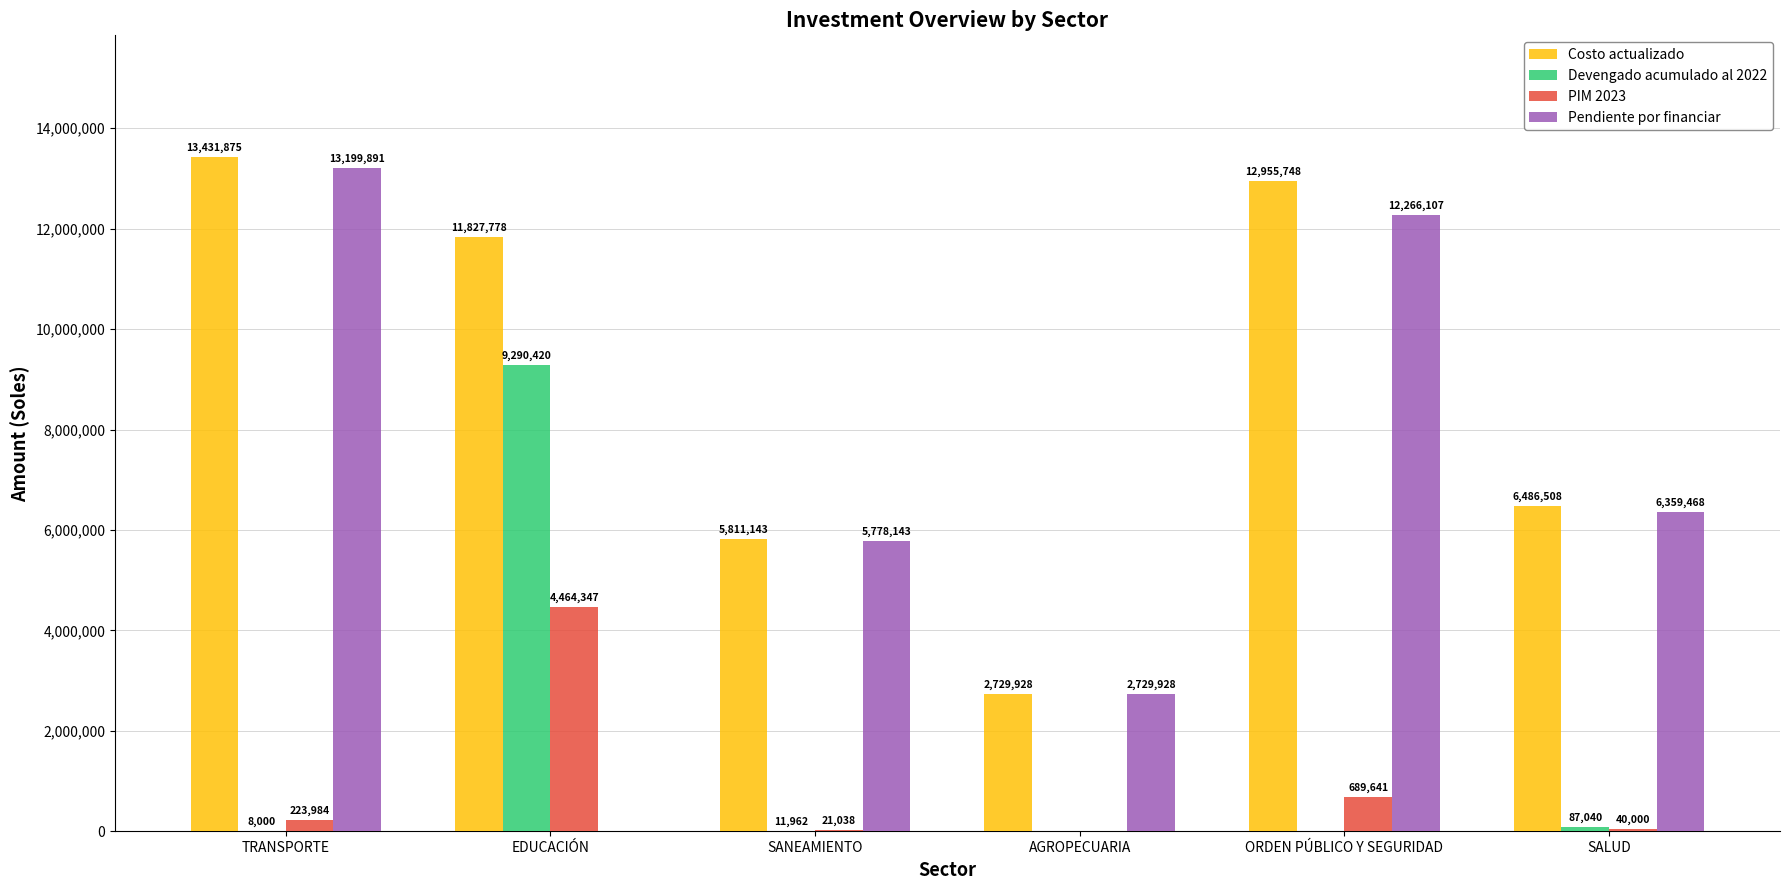

What are all the series names shown in the legend?

Costo actualizado, Devengado acumulado al 2022, PIM 2023, Pendiente por financiar